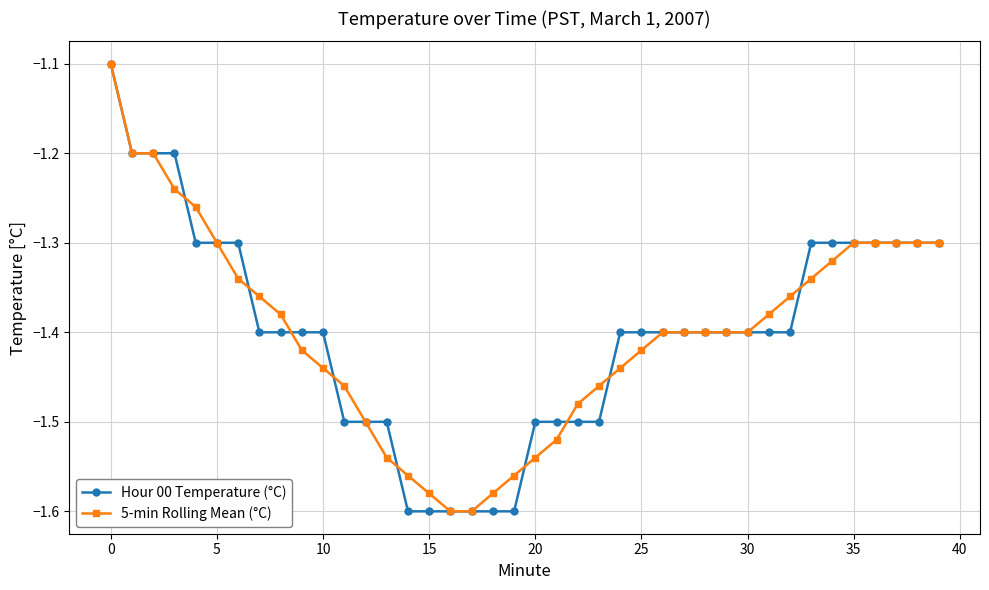

What is the highest value of the 5-min Rolling Mean (°C) series?

-1.1